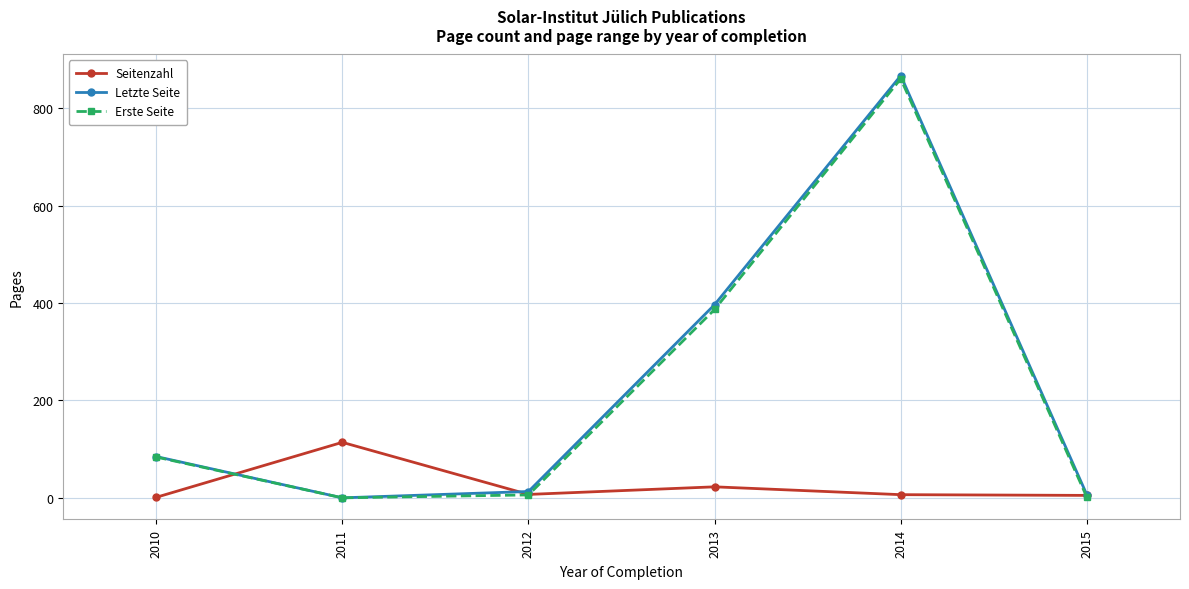

What is the value of the Seitenzahl point at the 2nd from the left?

114.0